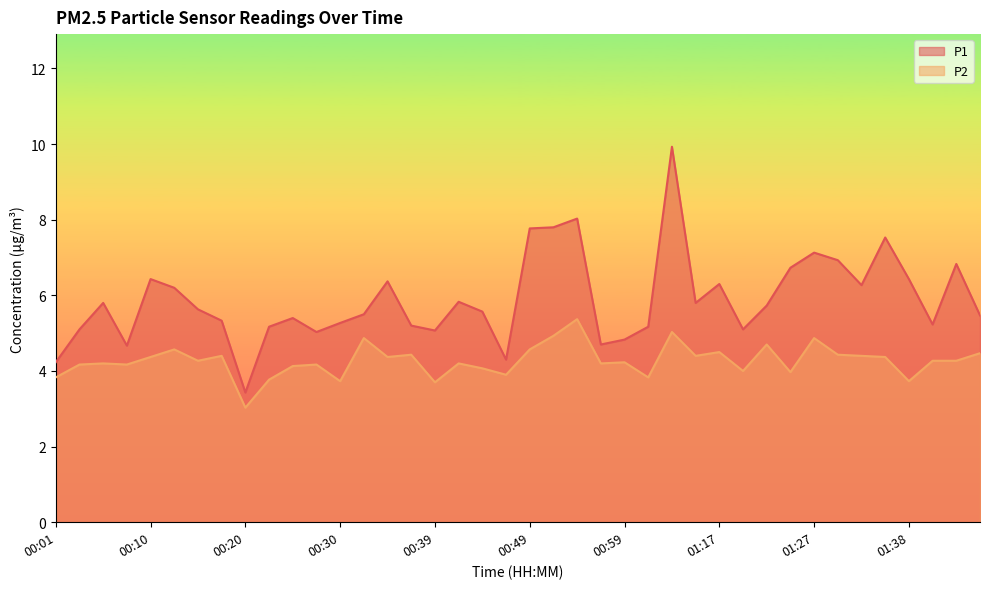

Which label corresponds to the smallest value in the chart?

00:20